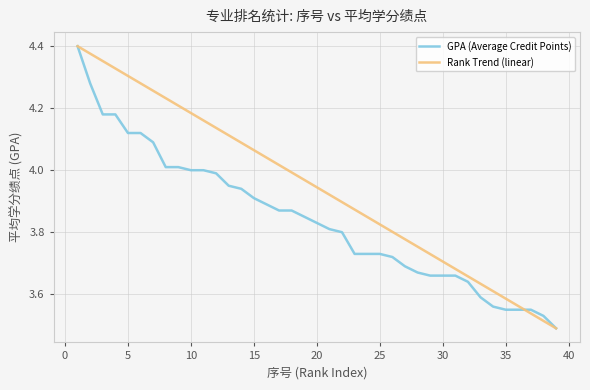

Which series has the largest total across all categories?

Rank Trend (linear)